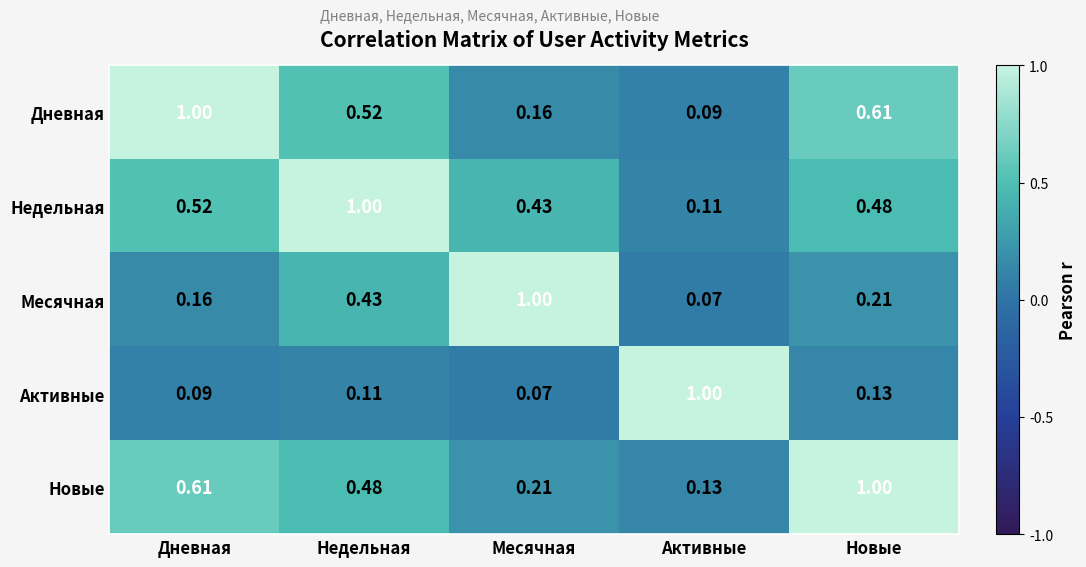

Rank the series at Недельная from highest to lowest value.

Недельная, Дневная, Новые, Месячная, Активные